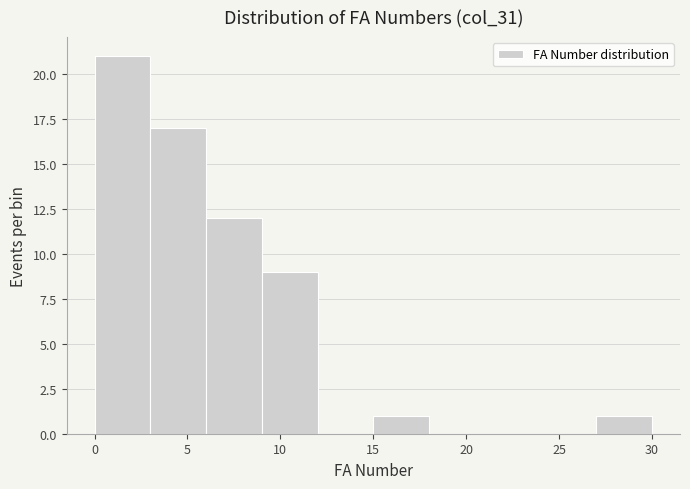

Reading left to right, transcribe this chart: for each bar, give the range it covers on the x-axis and its height. The values are not printed on the chart, so give them approximately, as read against the axis.

0 to 3: 21
3 to 6: 17
6 to 9: 12
9 to 12: 9
12 to 15: 0
15 to 18: 1
18 to 21: 0
21 to 24: 0
24 to 27: 0
27 to 30: 1